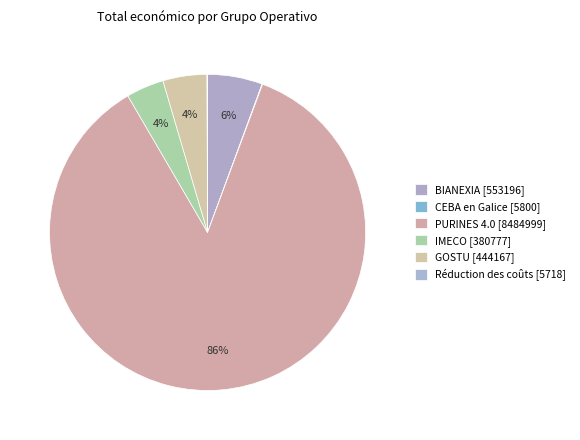

How much of the chart is everything except GOSTU?

95.5%